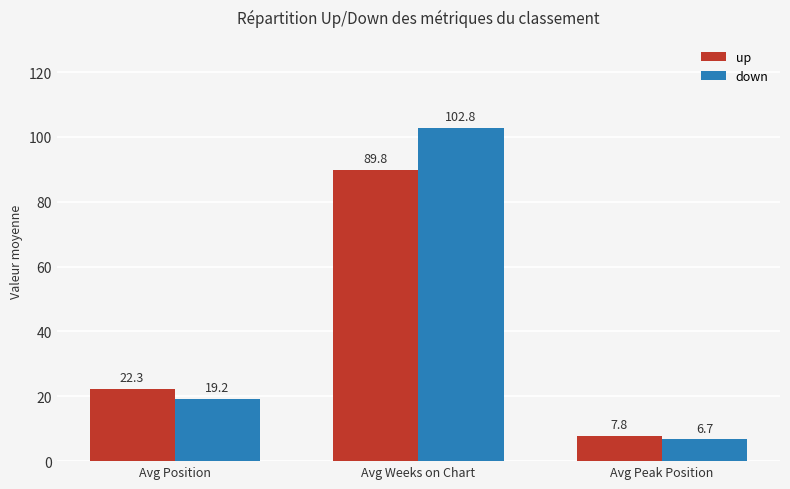

Is the value of down at Avg Position greater than the value of up at Avg Position?

No